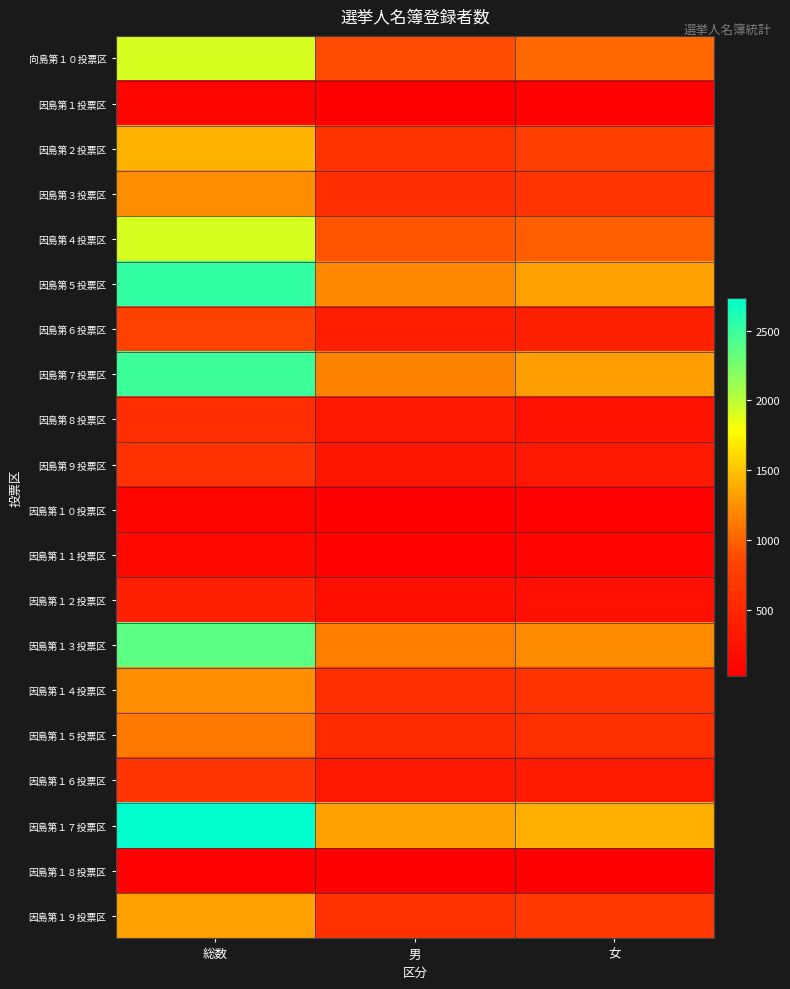

How many categories are shown in the chart?

3